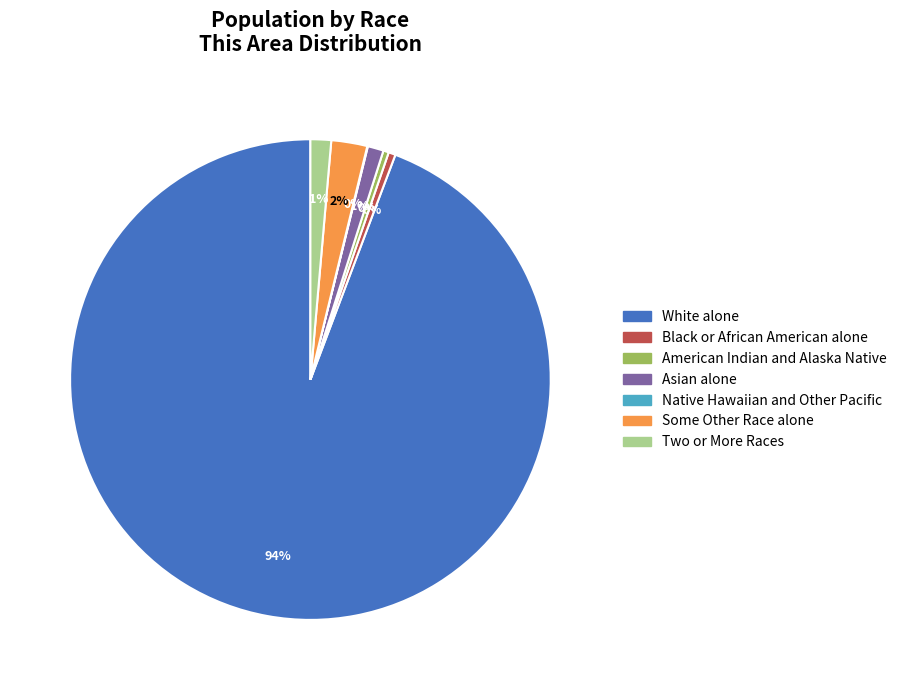

Is it true that Asian alone is 13% of the pie?

False